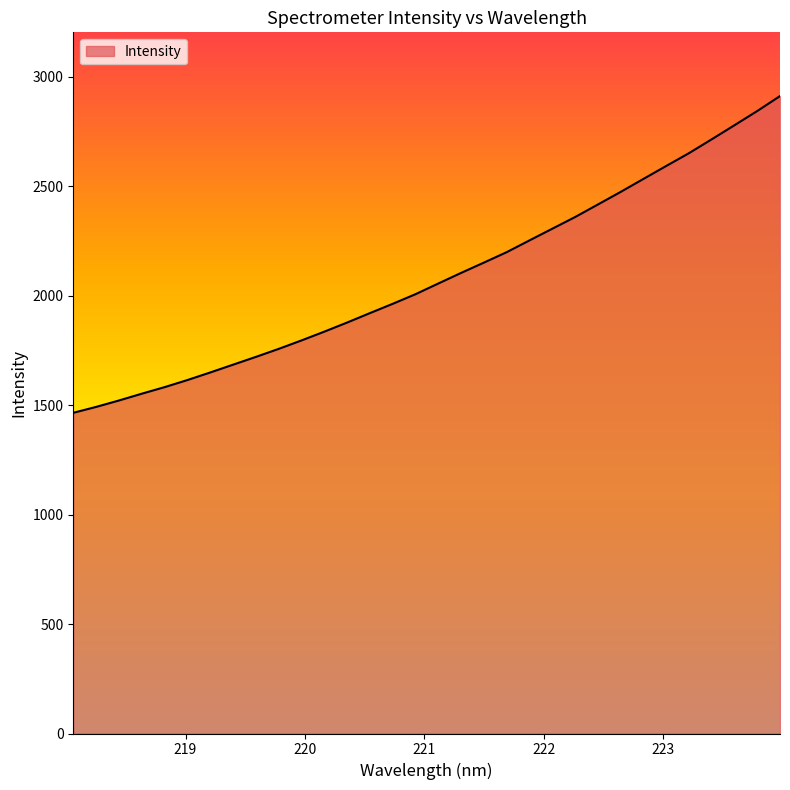

What is the label of the 5th point from the left?

218.8244